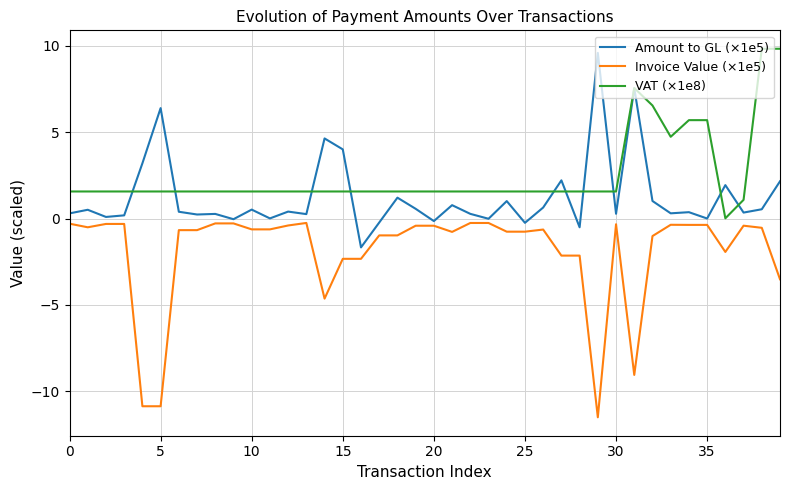

What is the greatest value displayed?

9.8